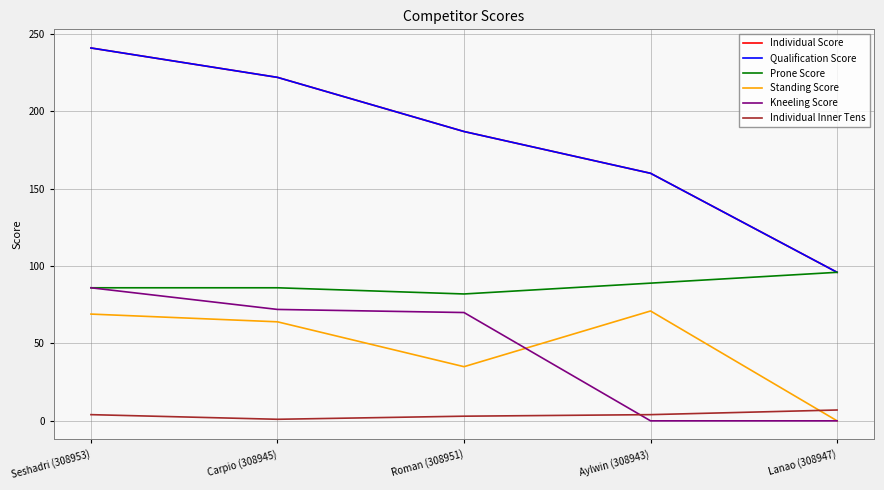

Is this an area chart (filled region under the line)?

No